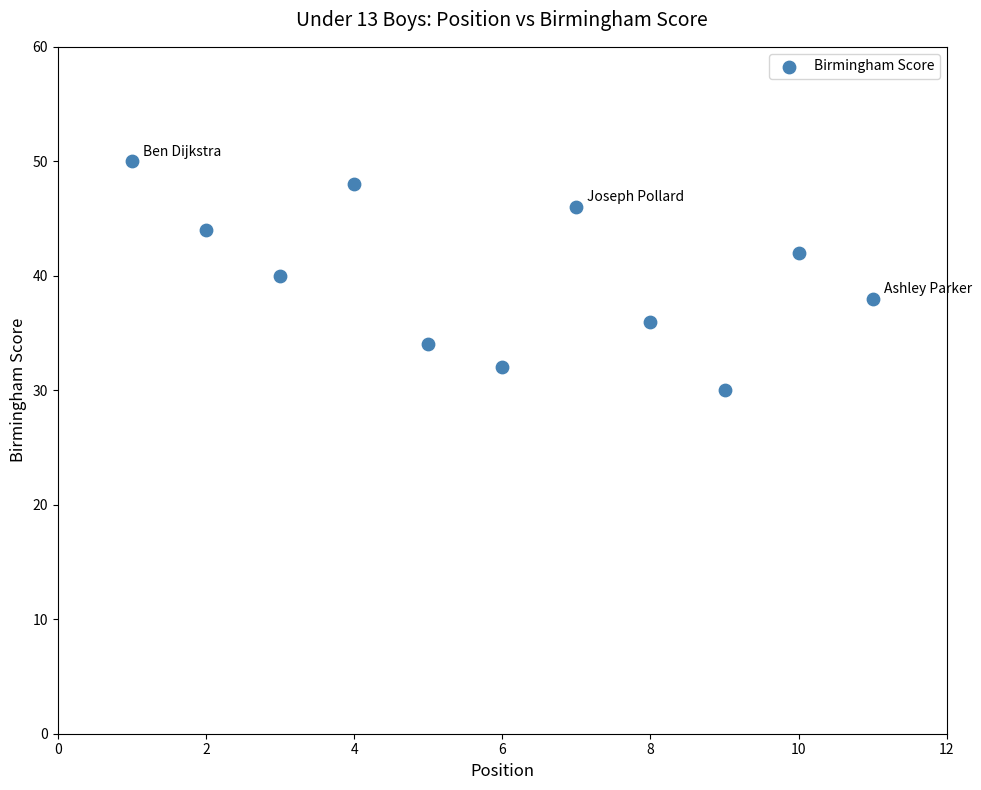

What is the range of X values (max minus min)?

10